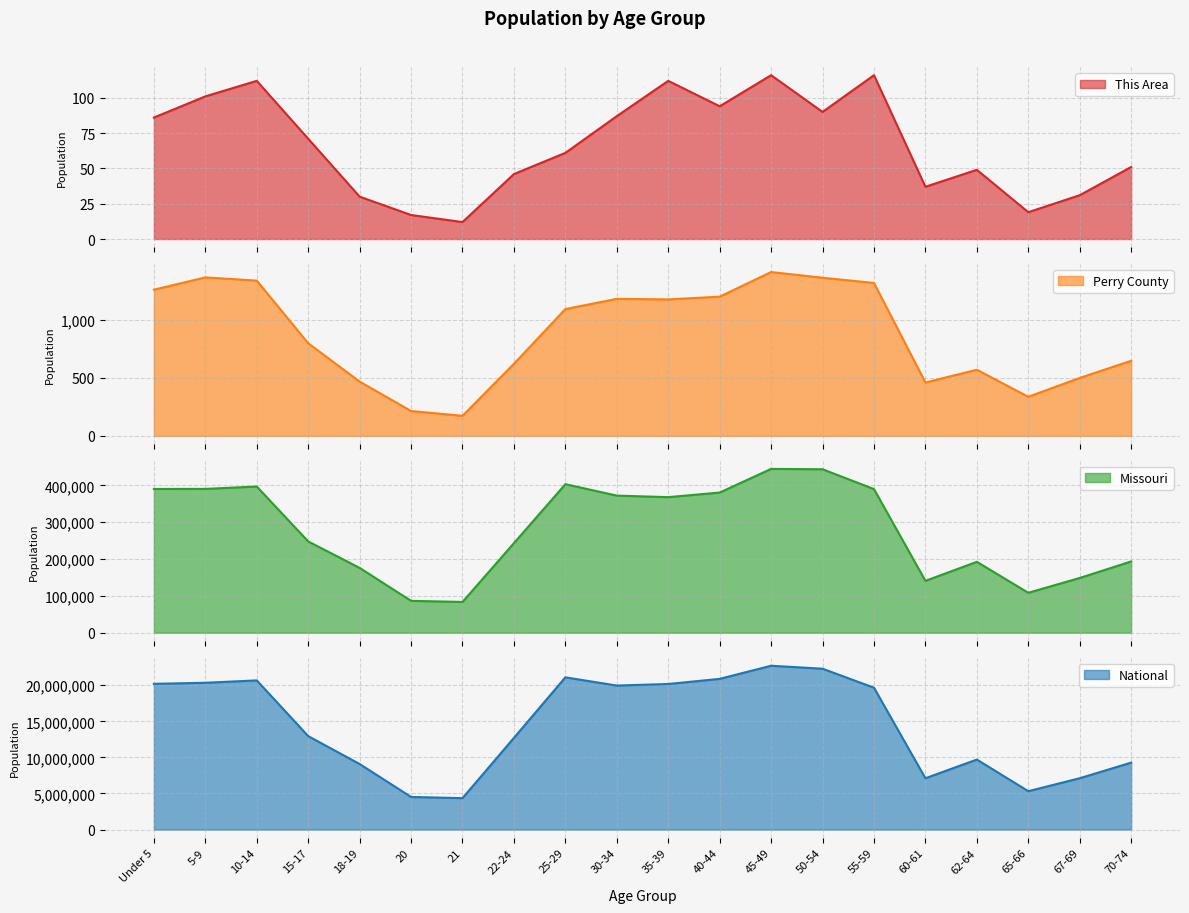

What is the lowest value of the National series?

4354294